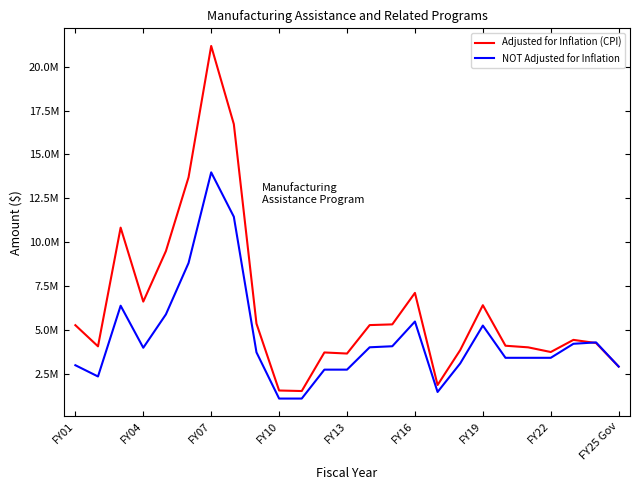

Is this an area chart (filled region under the line)?

No